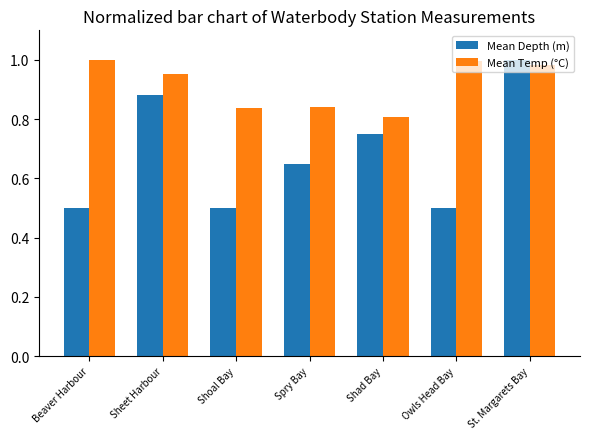

What is the label of the 5th bar from the right?

Shoal Bay